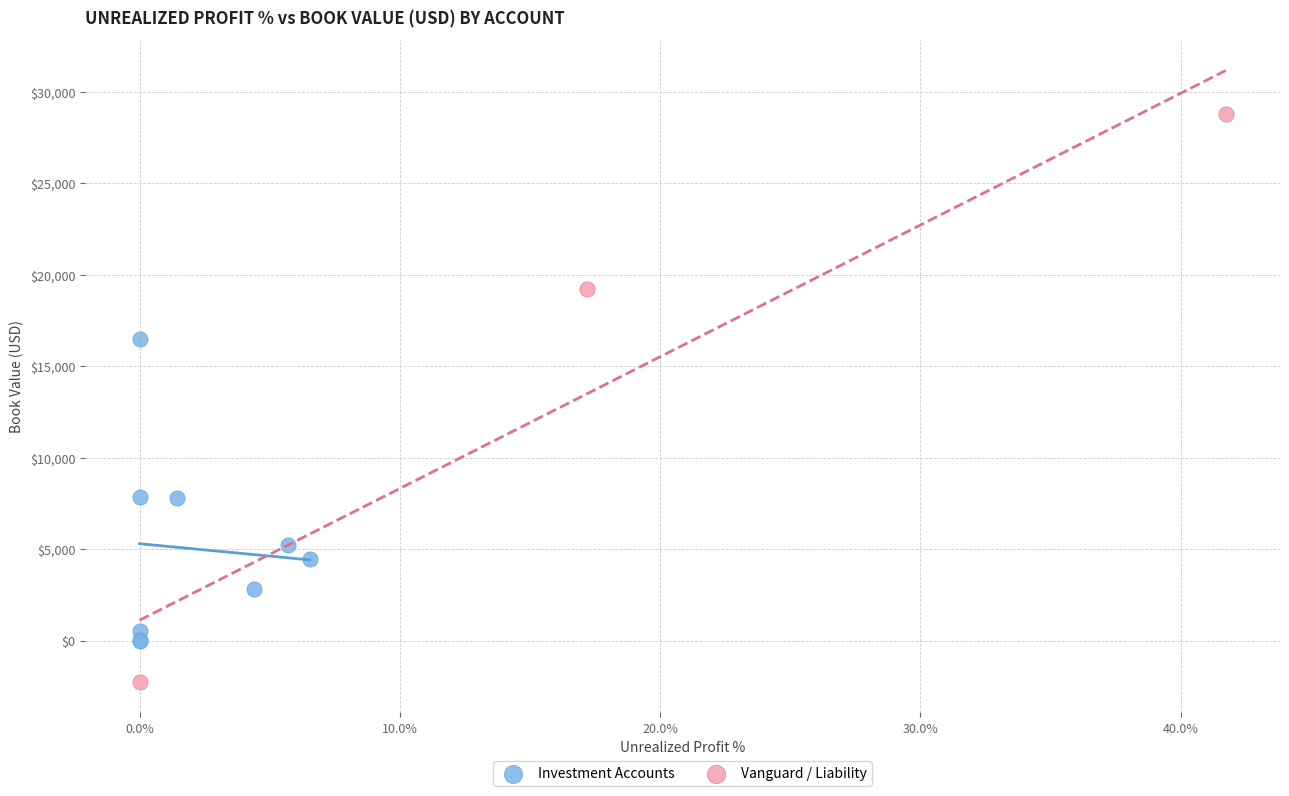

Which series contains the highest Y value?

Vanguard / Liability